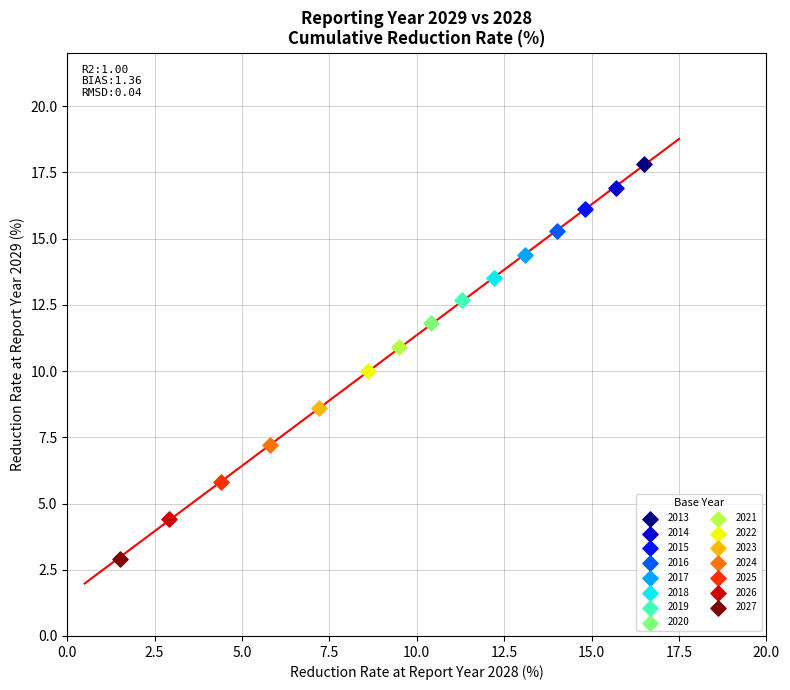

What are all the series names shown in the legend?

2013, 2014, 2015, 2016, 2017, 2018, 2019, 2020, 2021, 2022, 2023, 2024, 2025, 2026, 2027